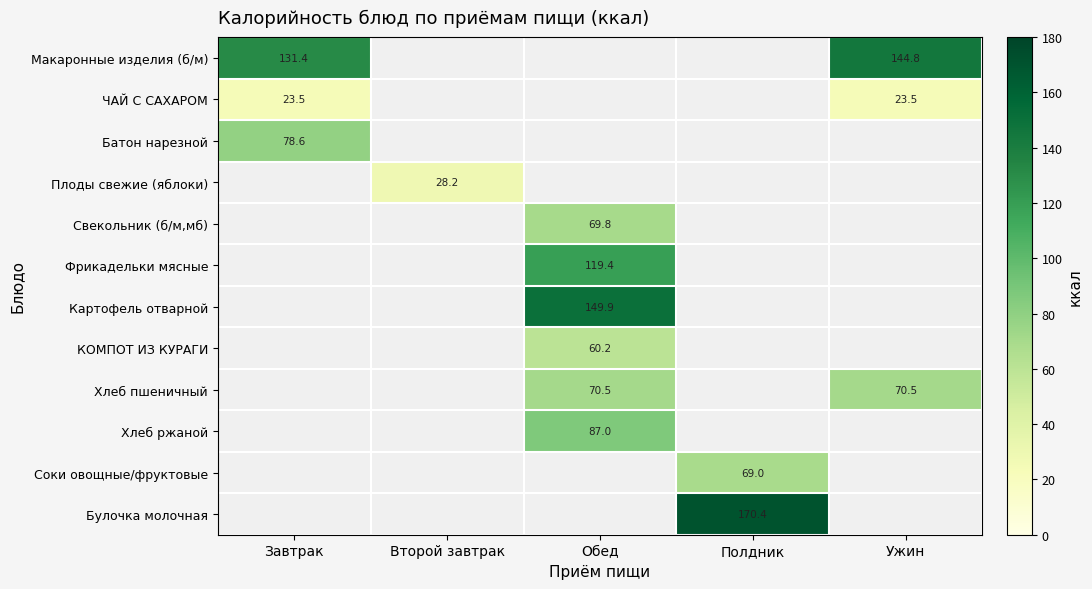

The Соки овощные/фруктовые series shows 99.2 at Полдник. True or false?

False